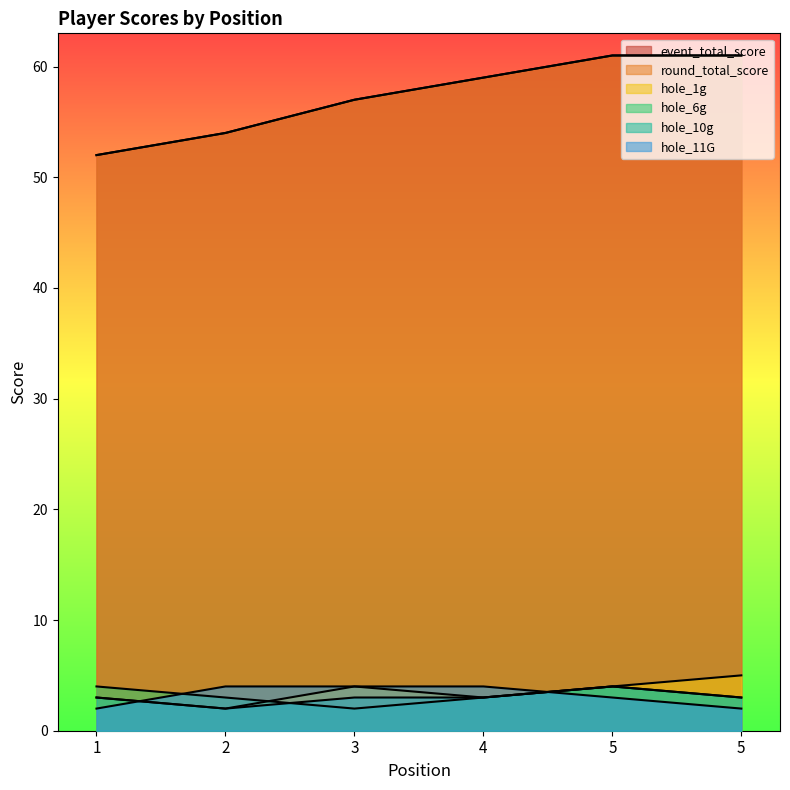

What is the average value of the hole_6g series?

3